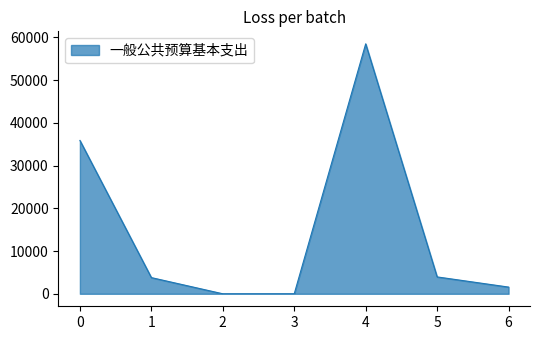

What is the change in value from 0 to 4?

+22602